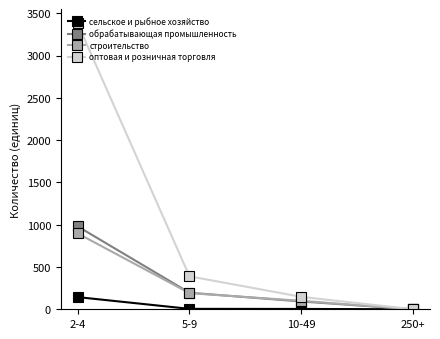

What is the label of the 2nd point from the right?

10-49